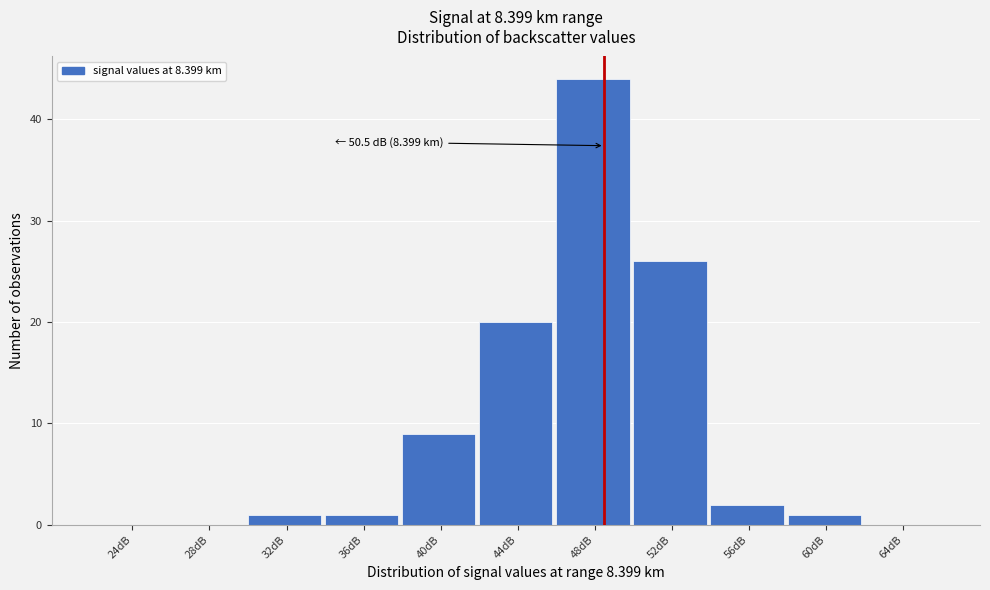

Reading left to right, transcribe all the data shown in this chart.

24dB=0	28dB=0	32dB=1	36dB=1	40dB=9	44dB=20	48dB=44	52dB=26	56dB=2	60dB=1	64dB=0